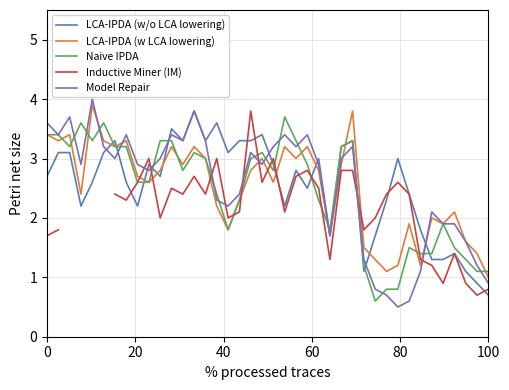

What is the greatest value displayed?

4.0